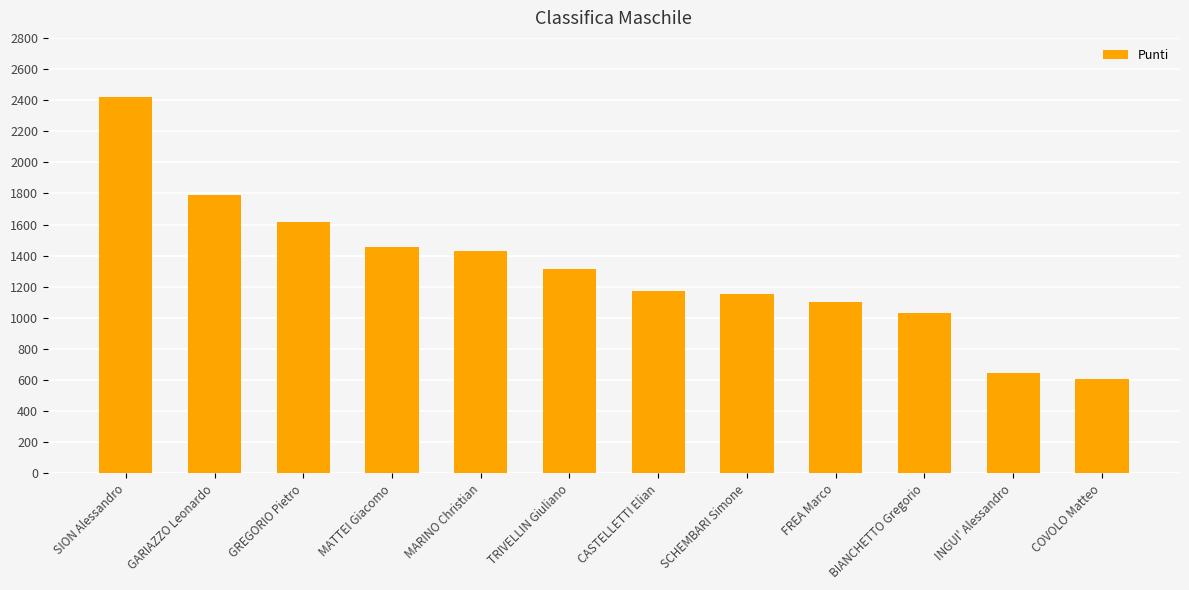

True or false: the data shows 1788 at BIANCHETTO Gregorio.

False